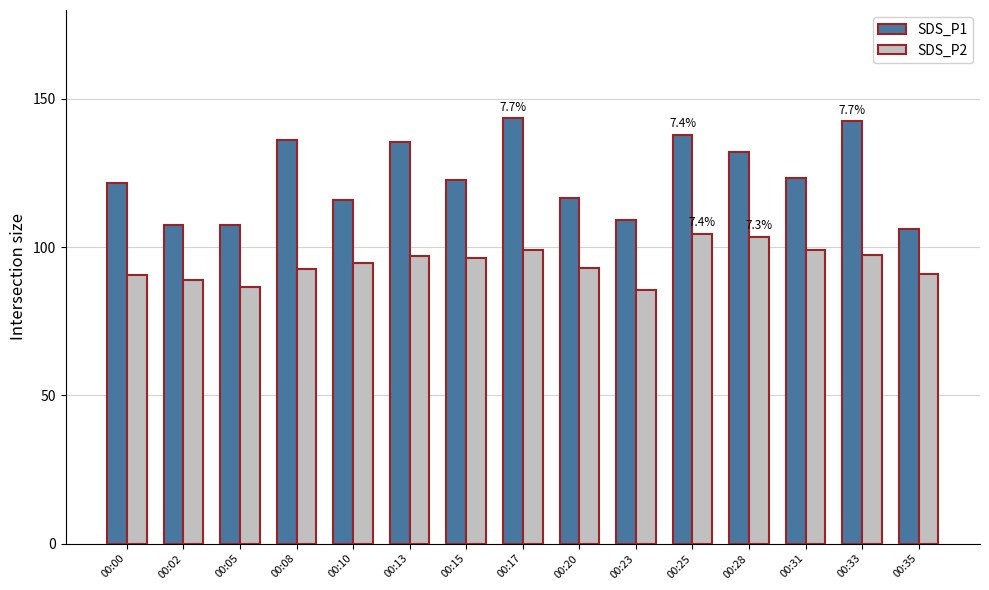

At which label does SDS_P2 first exceed 94?

00:10